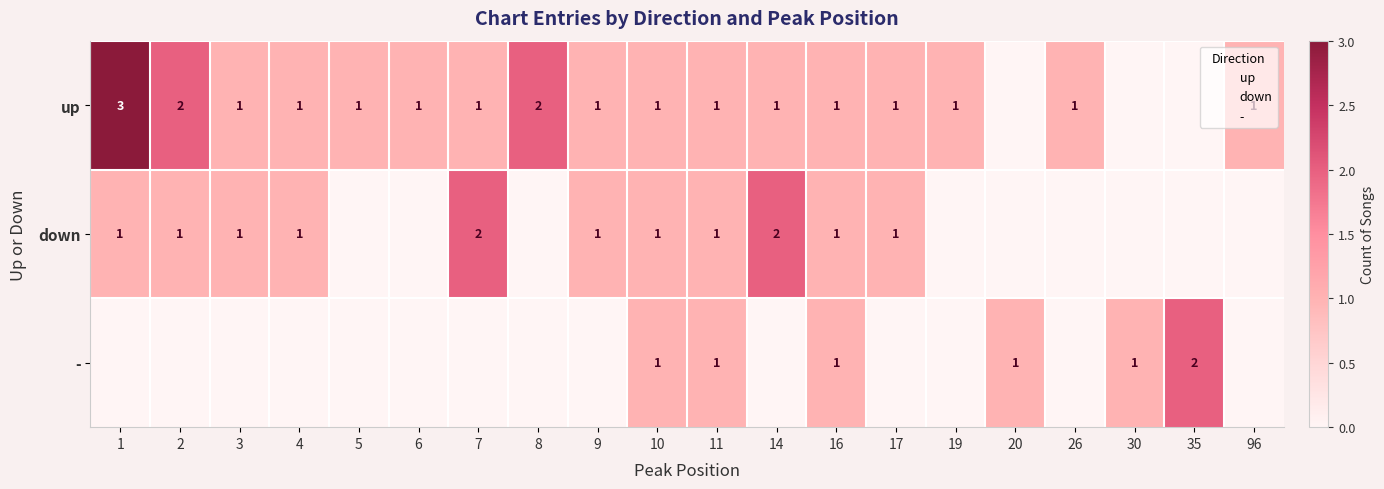

What value does the down series have at 10?

1